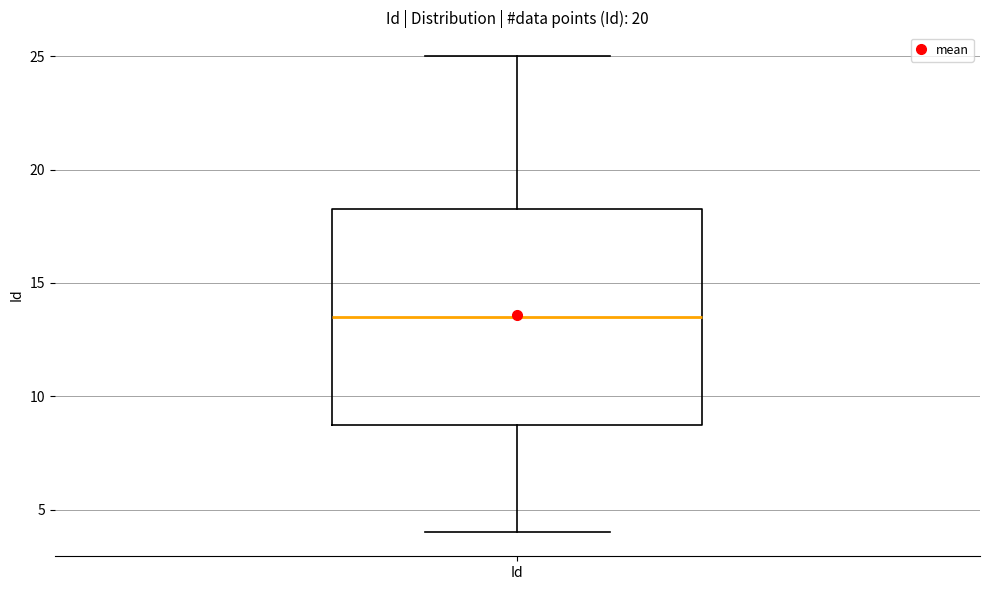

Where does the upper whisker of the box for Id end on the y-axis? The values are not printed on the chart, so give them approximately, as read against the axis.

25.0